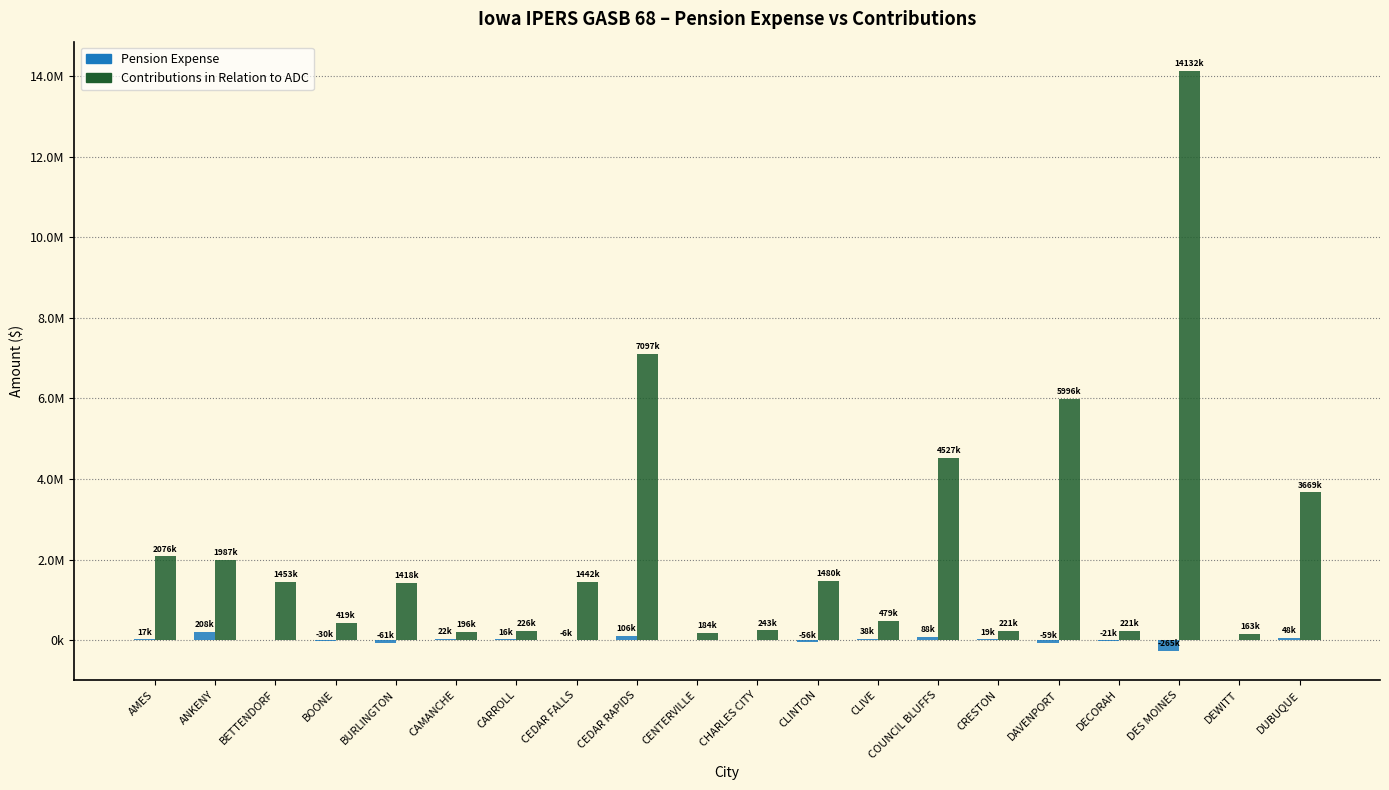

Does the chart contain stacked bars?

No